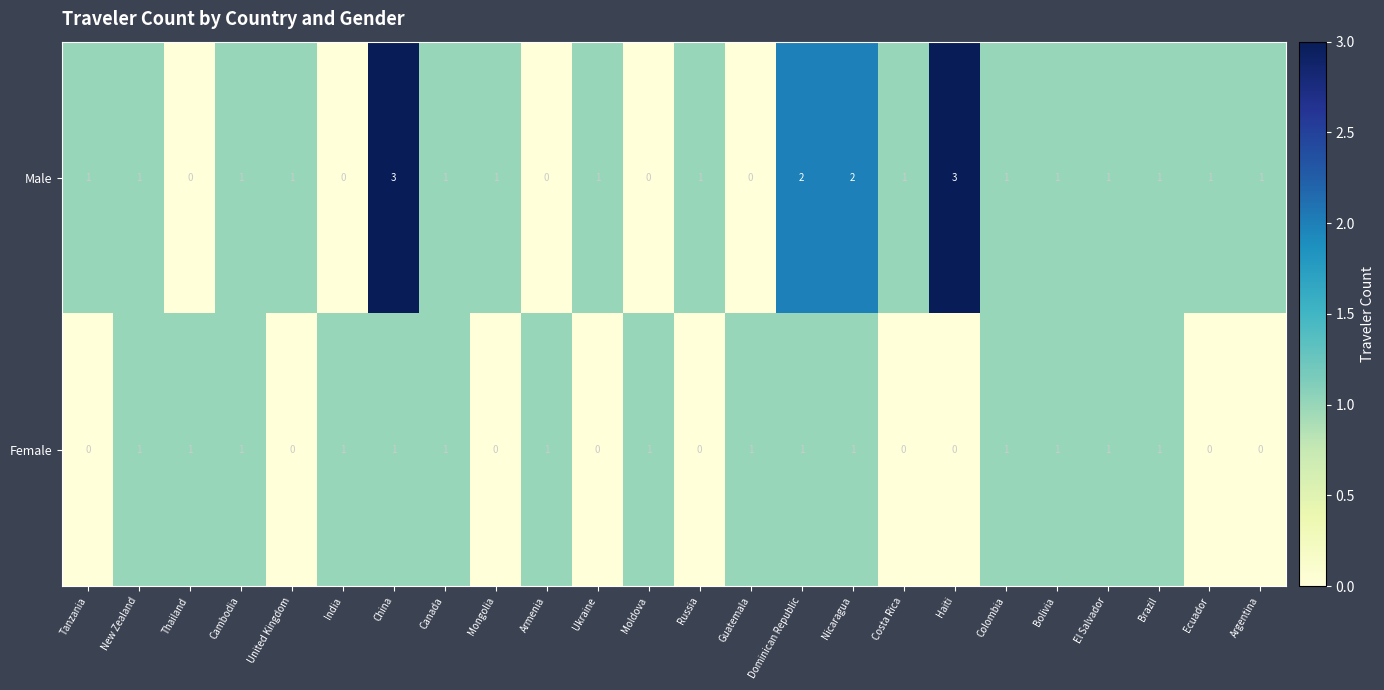

Rank the series at Dominican Republic from highest to lowest value.

Male, Female